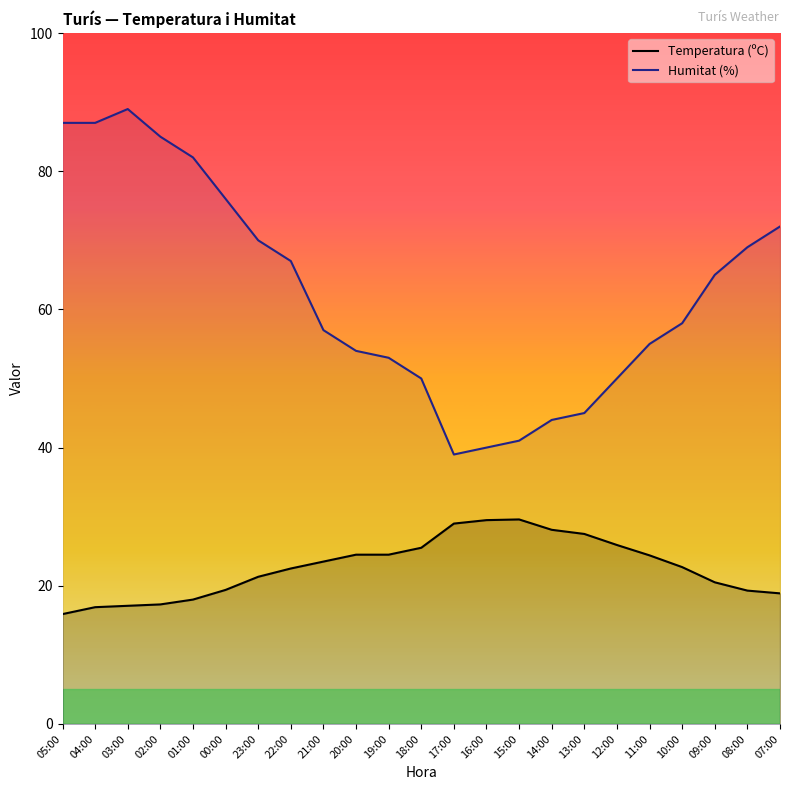

What is the label of the 9th point from the left?

21:00